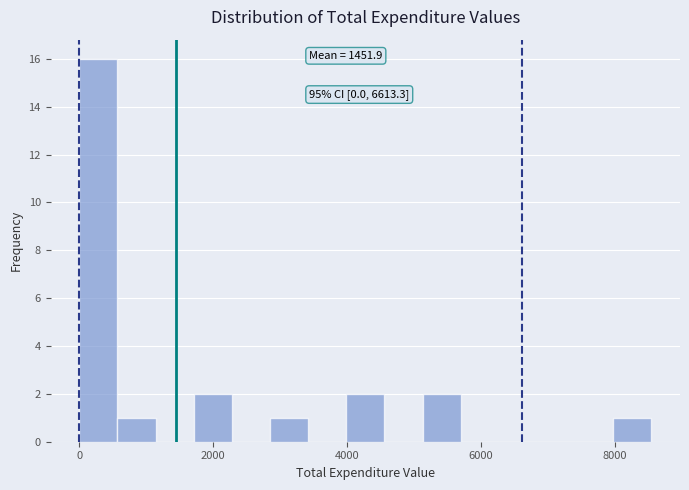

Around what value on the x-axis is the tallest bar? Give the approximate position of its centre, as read against the axis.

200